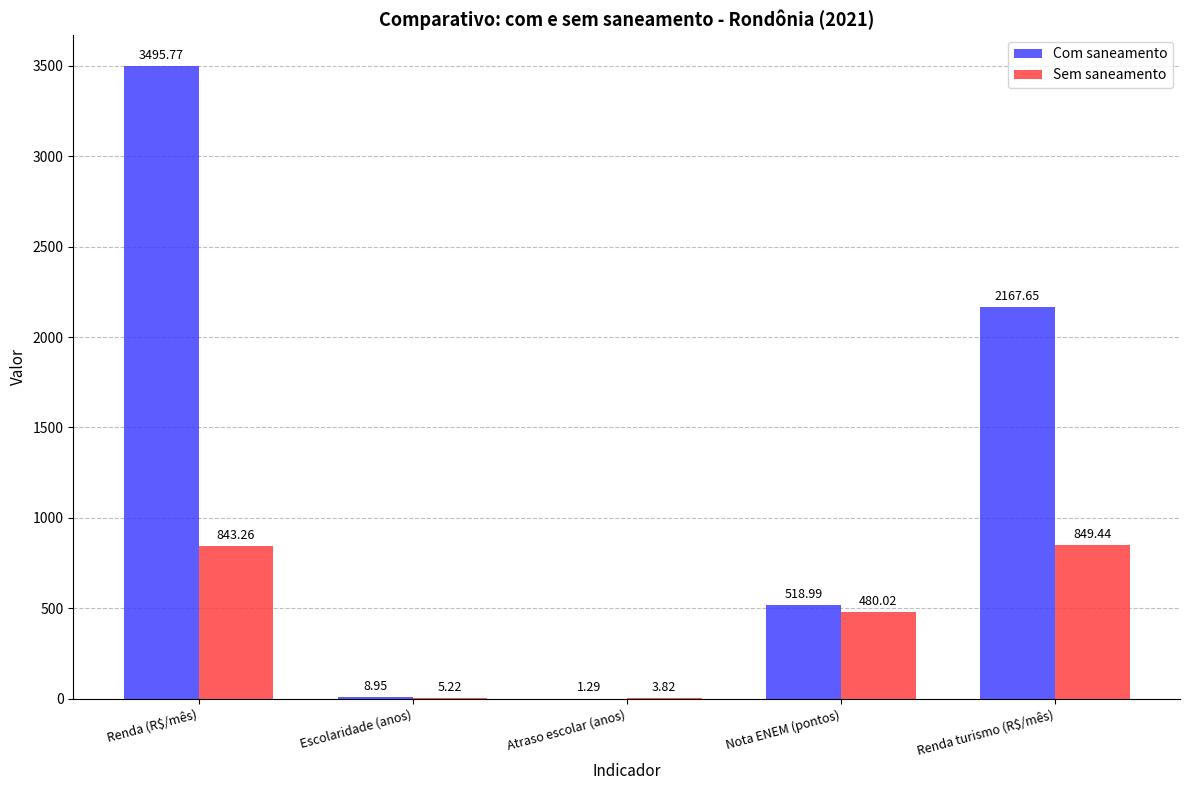

The value of Sem saneamento at Renda turismo (R$/mês) is 1115.1. True or false?

False